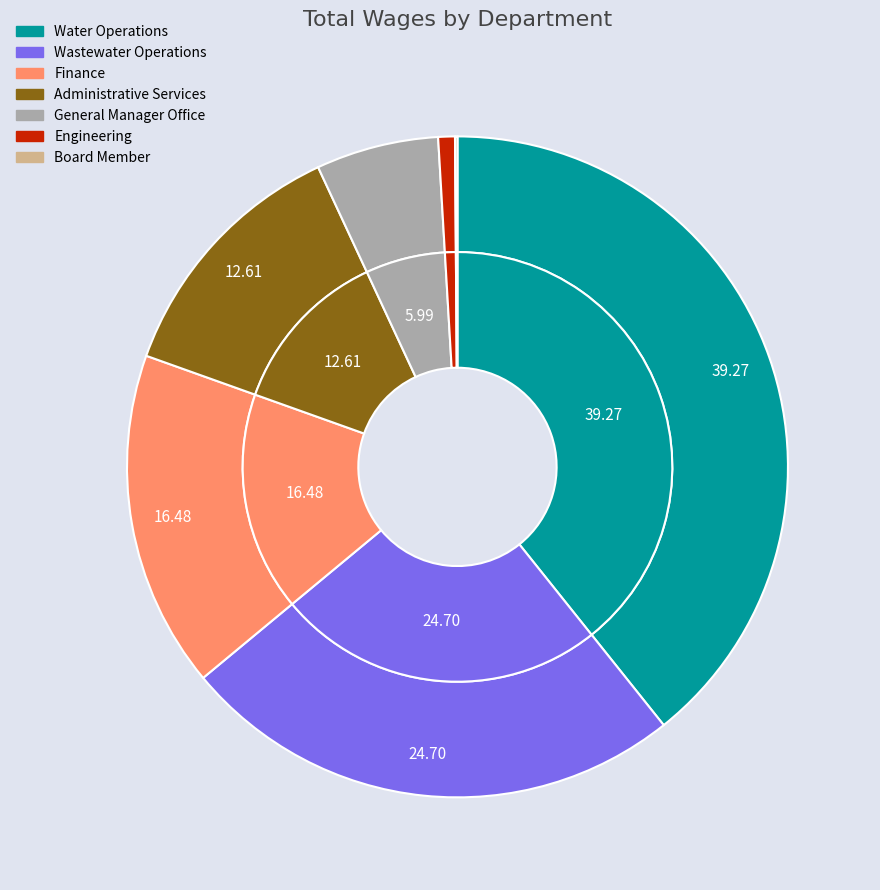

Does Water Operations account for over 50% of the chart?

No